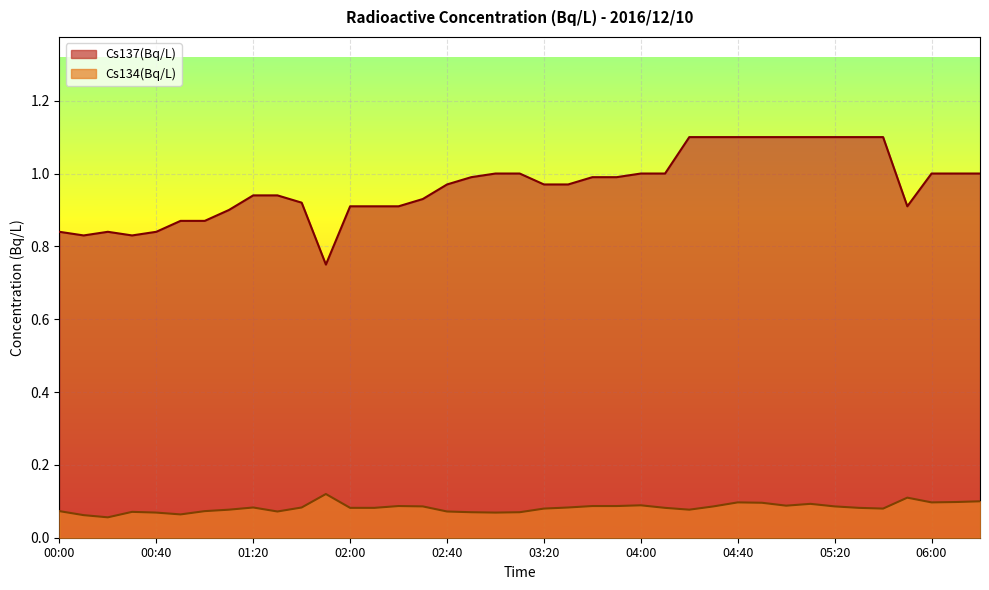

Where is the first local minimum for Cs134(Bq/L)?

00:20